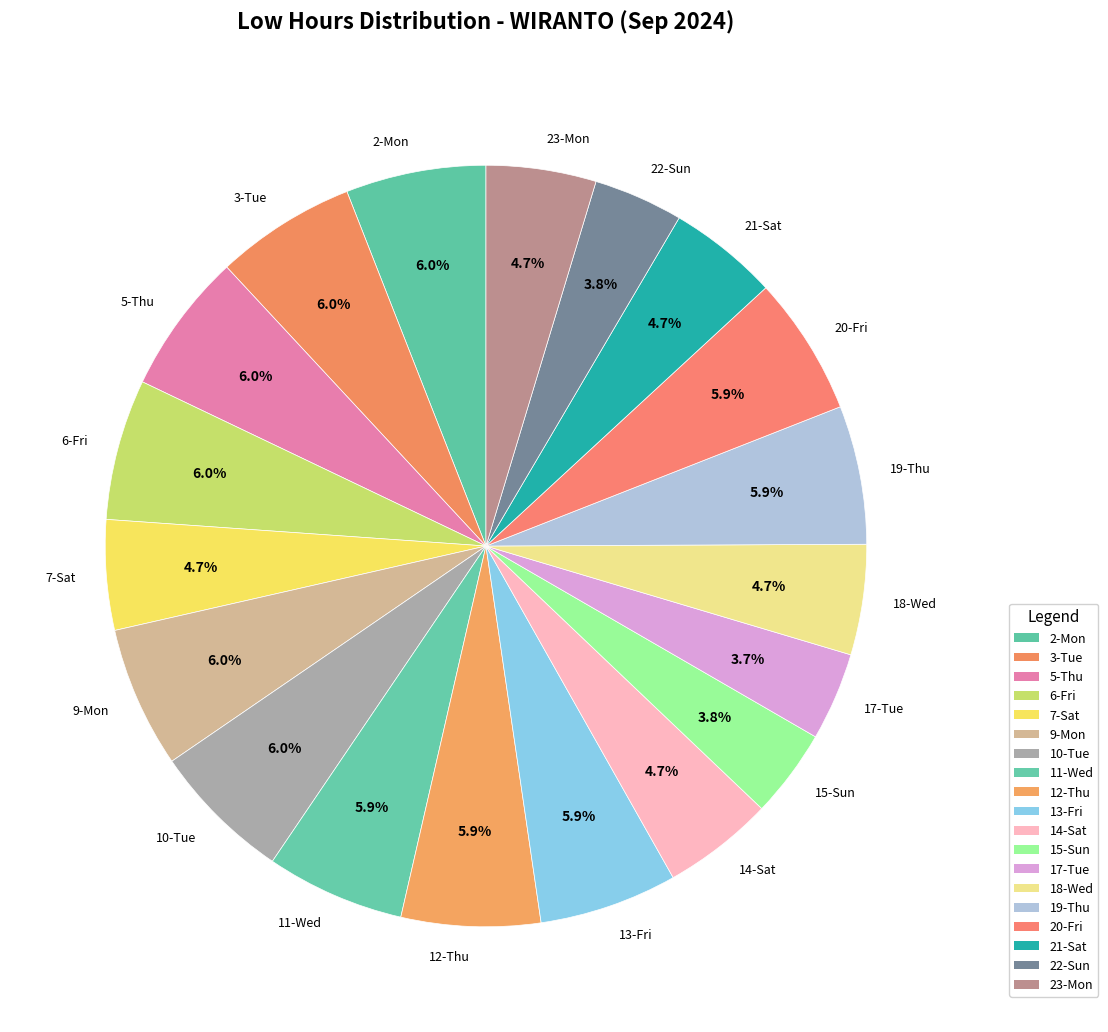

True or false: 5-Thu accounts for 1% of the total.

False